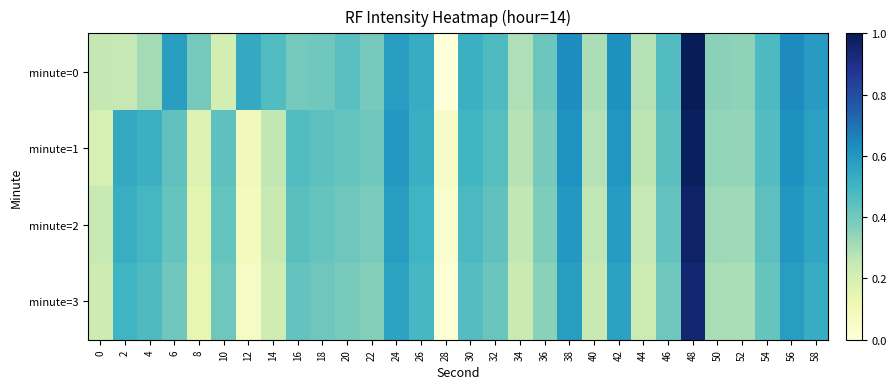

Reading right to left, transcribe all the data shown in this chart.

minute=0: 58=0.6	56=0.6	54=0.5	52=0.4	50=0.4	48=1.0	46=0.5	44=0.3	42=0.6	40=0.3	38=0.6	36=0.4	34=0.3	32=0.5	30=0.5	28=0.0	26=0.5	24=0.6	22=0.4	20=0.5	18=0.4	16=0.4	14=0.5	12=0.5	10=0.2	8=0.4	6=0.6	4=0.3	2=0.3	0=0.3
minute=1: 58=0.6	56=0.6	54=0.5	52=0.3	50=0.3	48=1.0	46=0.4	44=0.3	42=0.6	40=0.3	38=0.6	36=0.4	34=0.3	32=0.5	30=0.5	28=0.1	26=0.5	24=0.6	22=0.4	20=0.4	18=0.4	16=0.5	14=0.3	12=0.1	10=0.4	8=0.2	6=0.4	4=0.5	2=0.5	0=0.2
minute=2: 58=0.6	56=0.6	54=0.4	52=0.3	50=0.3	48=1.0	46=0.4	44=0.2	42=0.6	40=0.3	38=0.6	36=0.4	34=0.3	32=0.4	30=0.5	28=0.0	26=0.5	24=0.6	22=0.4	20=0.4	18=0.4	16=0.4	14=0.2	12=0.1	10=0.4	8=0.2	6=0.4	4=0.5	2=0.5	0=0.2
minute=3: 58=0.5	56=0.6	54=0.4	52=0.3	50=0.3	48=0.9	46=0.4	44=0.2	42=0.6	40=0.2	38=0.6	36=0.4	34=0.2	32=0.4	30=0.5	28=0.0	26=0.5	24=0.6	22=0.4	20=0.4	18=0.4	16=0.4	14=0.2	12=0.1	10=0.4	8=0.1	6=0.4	4=0.5	2=0.5	0=0.2